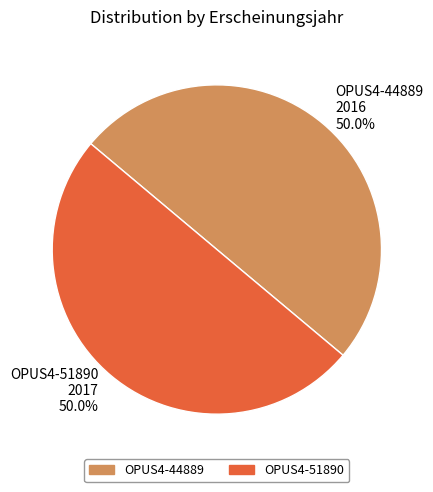

What is the total percentage of OPUS4-51890 and OPUS4-44889?

100.0%